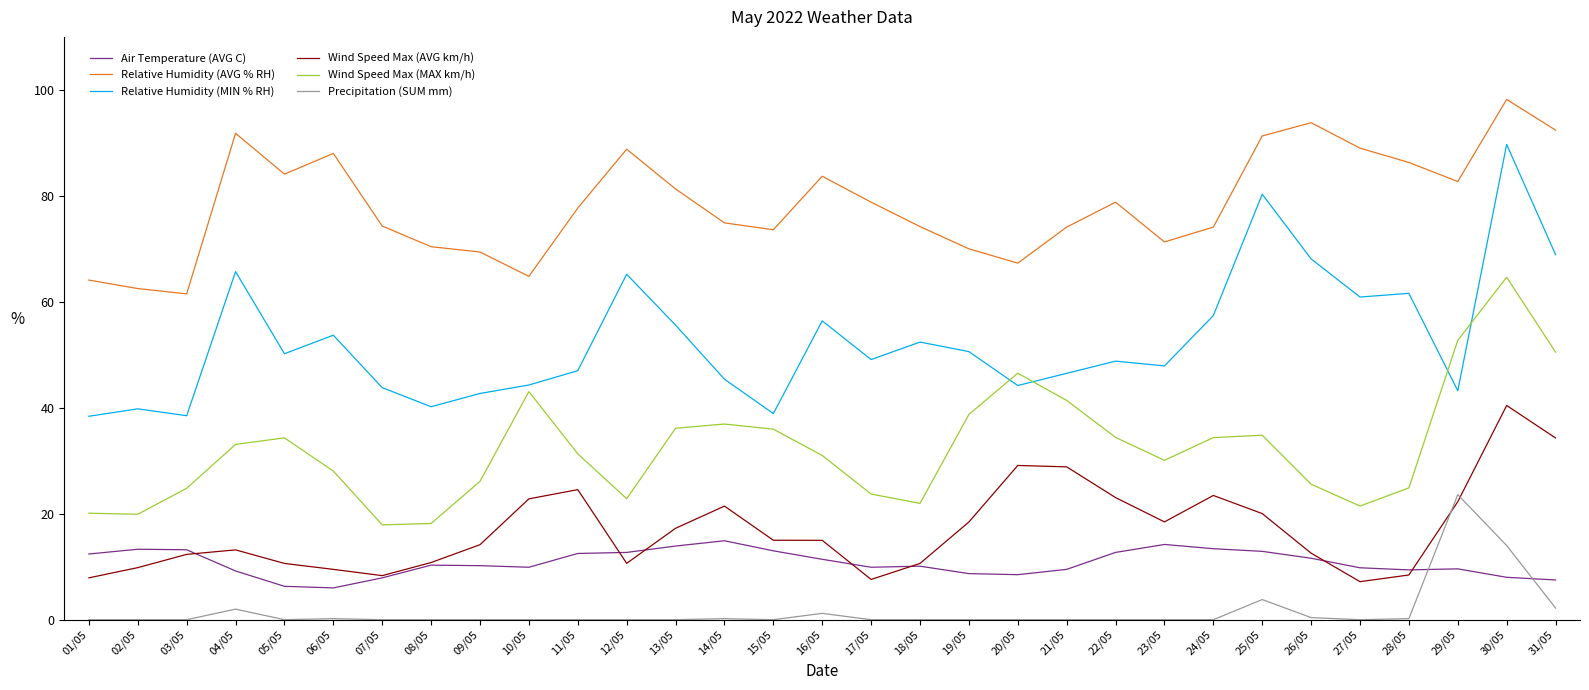

At which category is the sum across all series the highest?

30/05